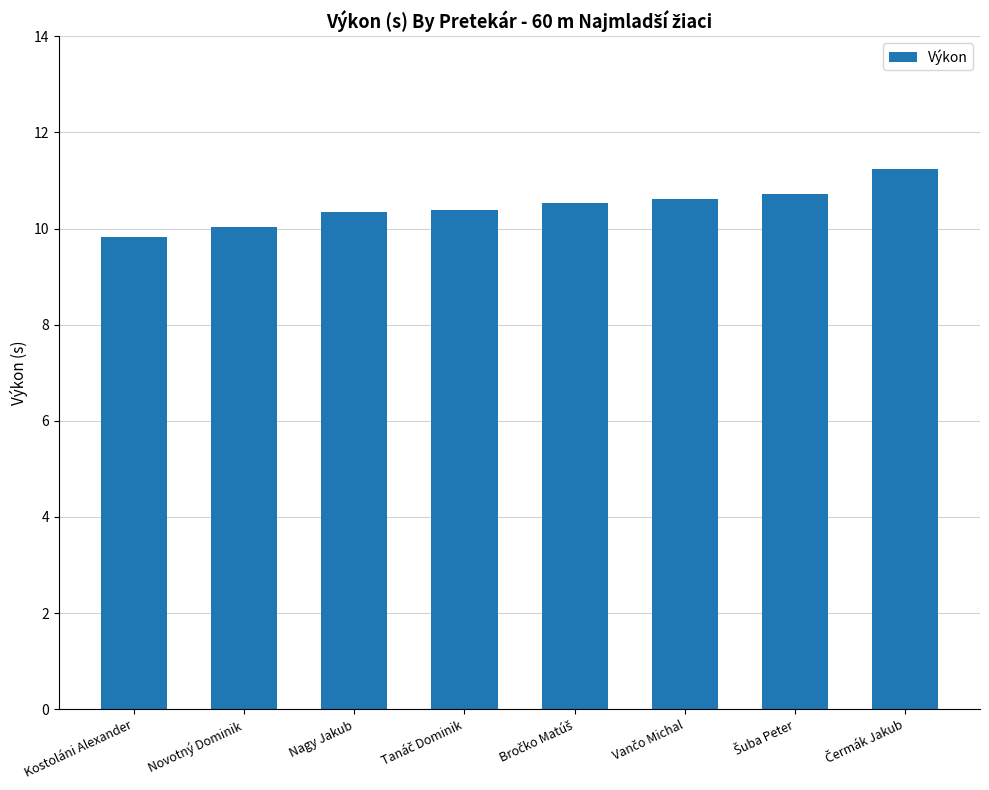

The chart shows a value of 10.0 at Novotný Dominik. True or false?

True